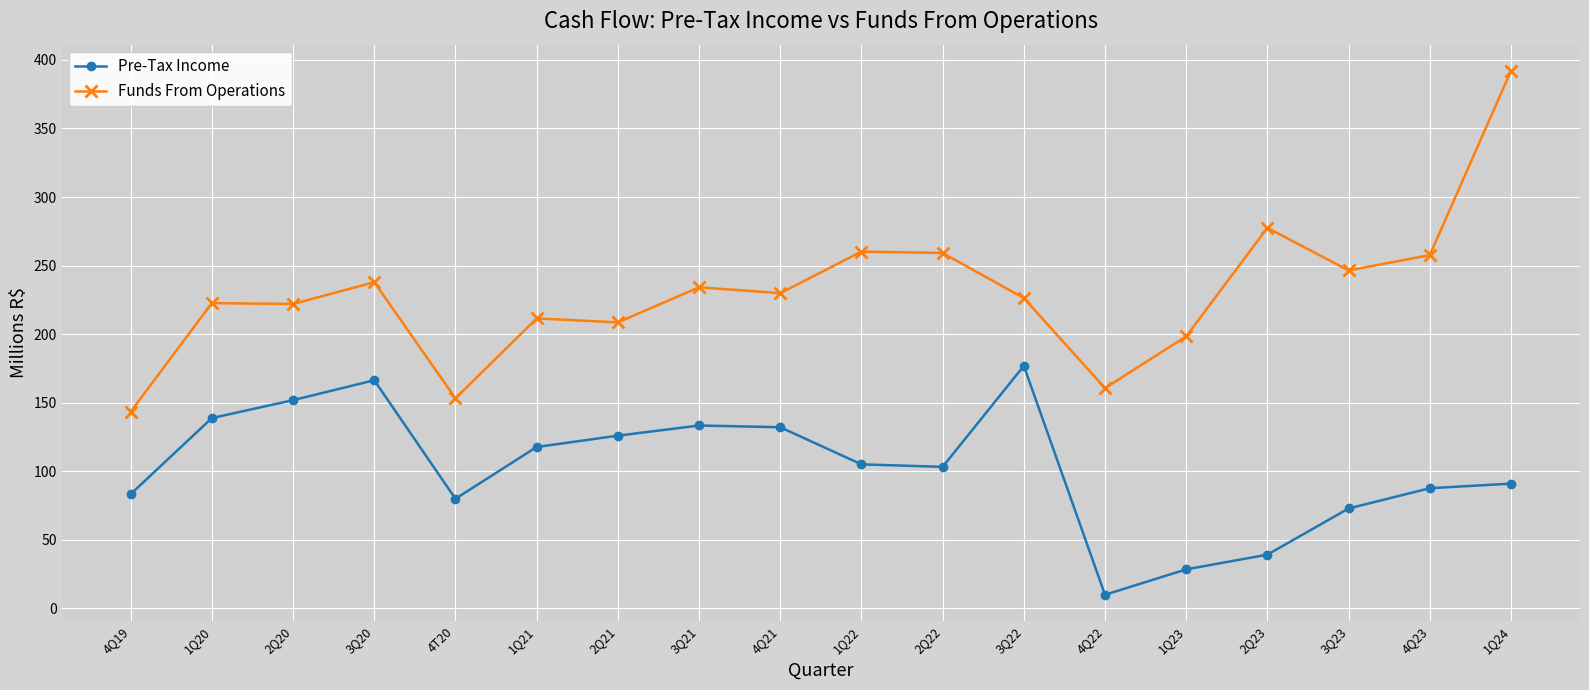

True or false: Funds From Operations has more than 1 interior local peaks.

True